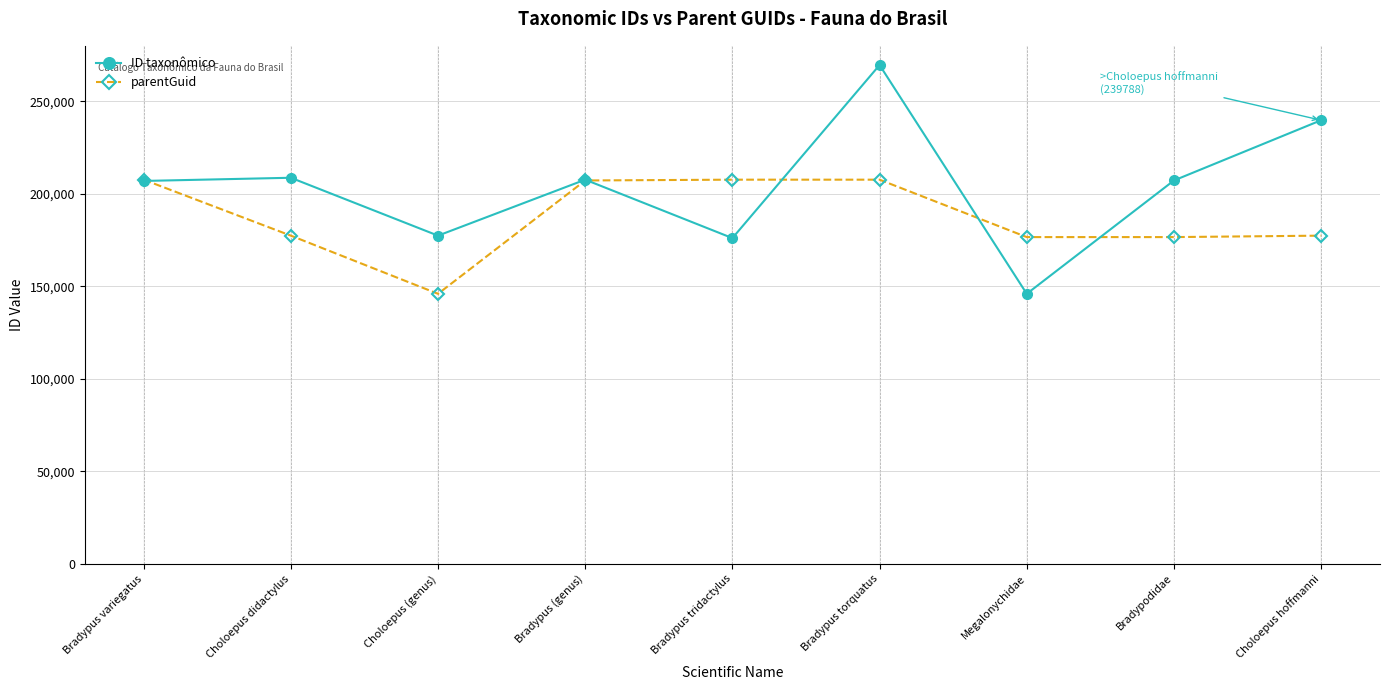

Count the number of data series in this chart.

2